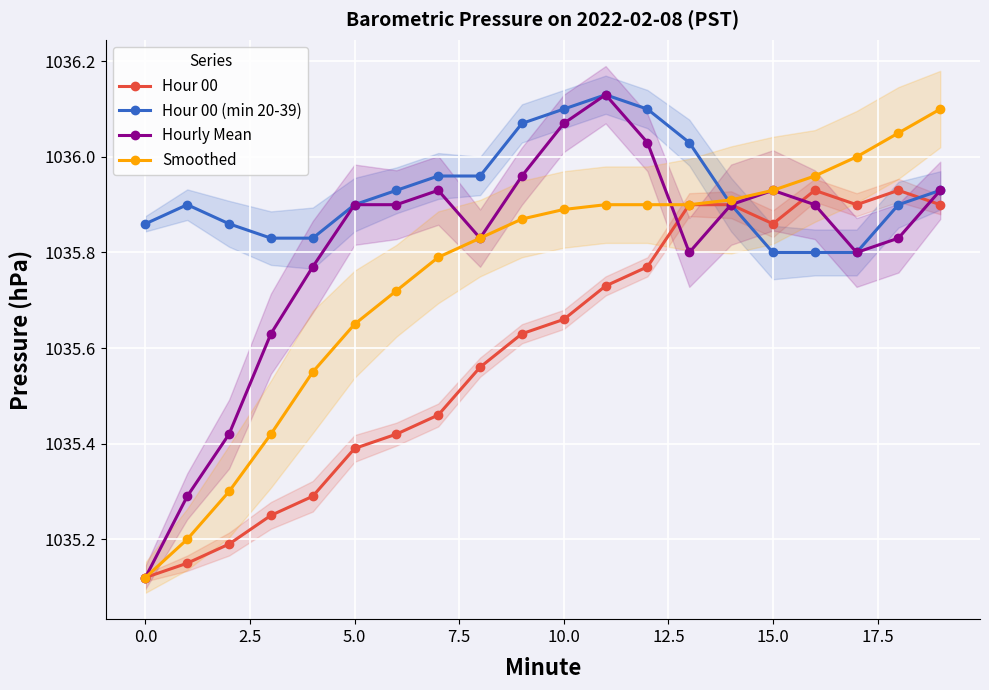

Which series has the largest total across all categories?

Hour 00 (min 20-39)